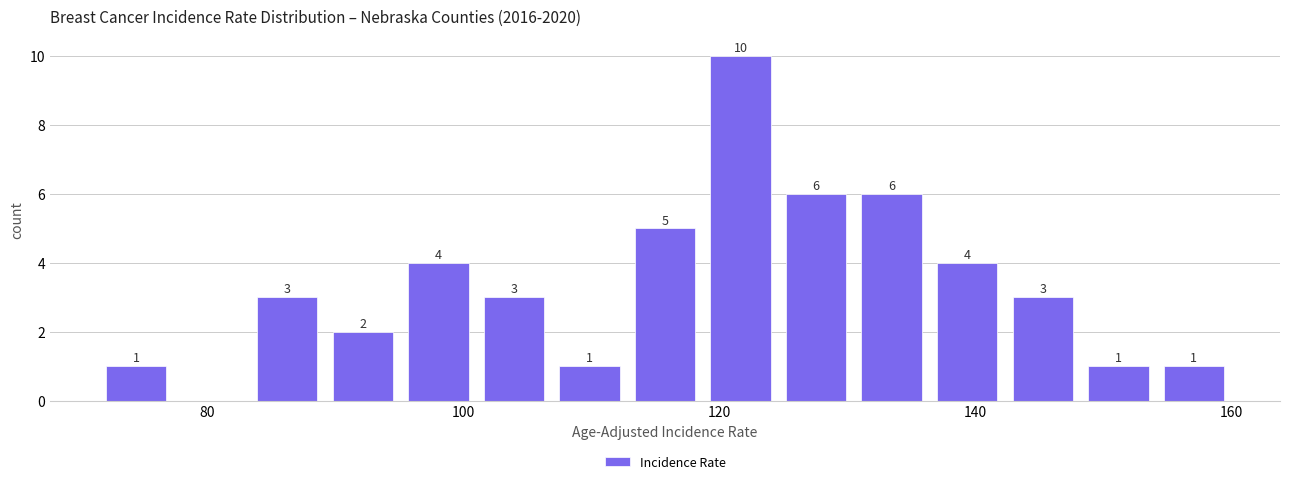

Around what value on the x-axis is the tallest bar? Give the approximate position of its centre, as read against the axis.

122